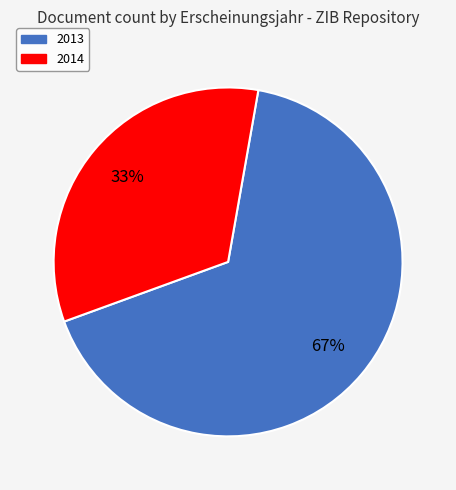

Is there a majority slice in this chart?

Yes